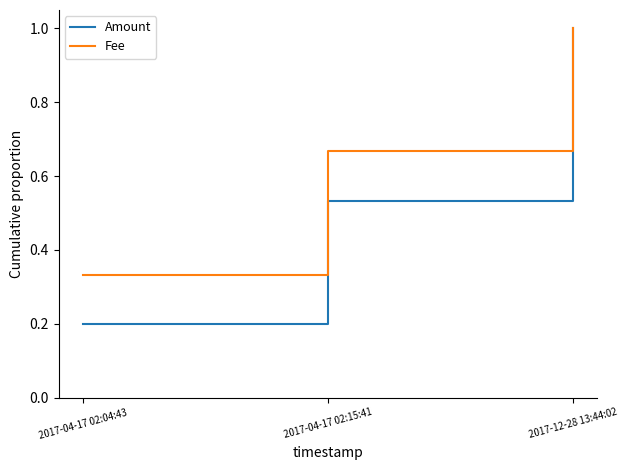

What position from the right is 2017-04-17 02:15:41?

2